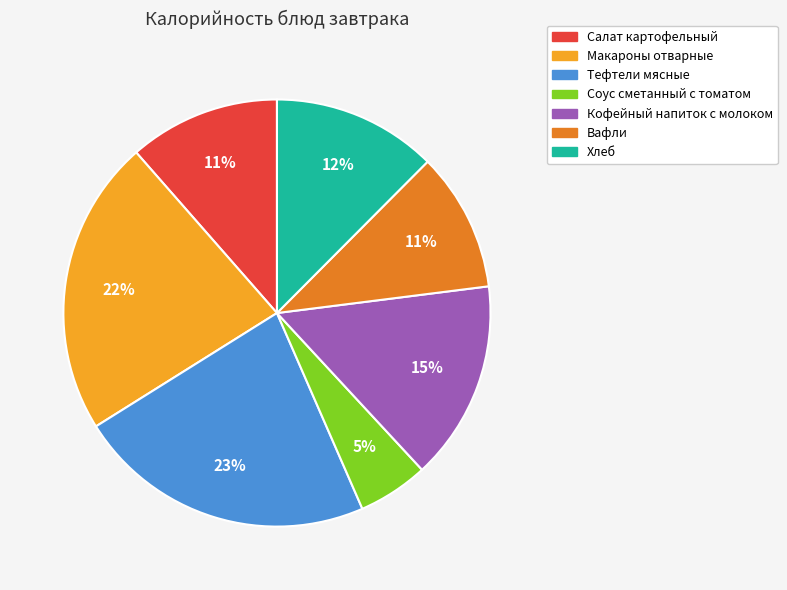

Do Макароны отварные and Кофейный напиток с молоком together represent more than half of the pie?

No